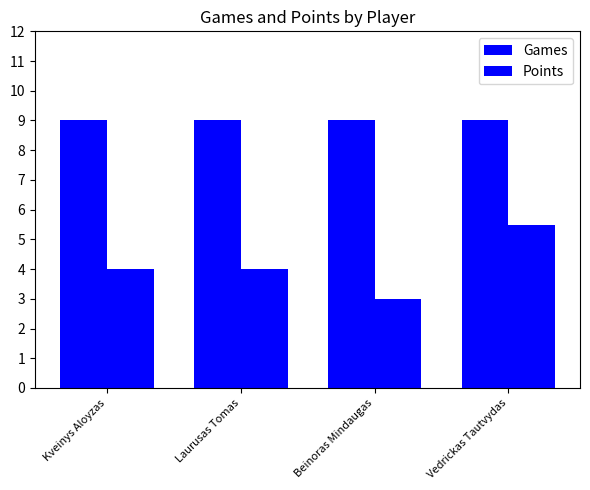

List the series in order of their overall mean, highest first.

Games, Points